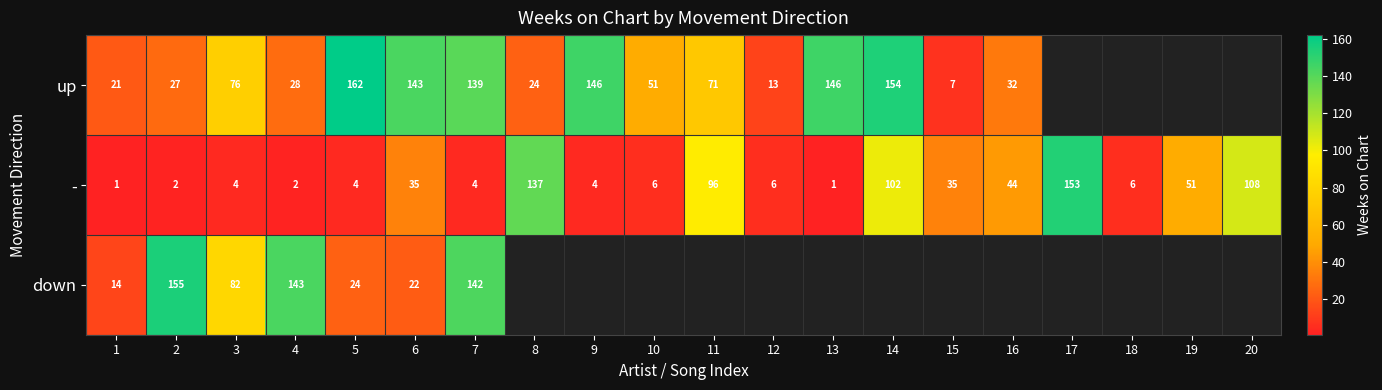

What is the sum of the - values at 9 and 13?

5